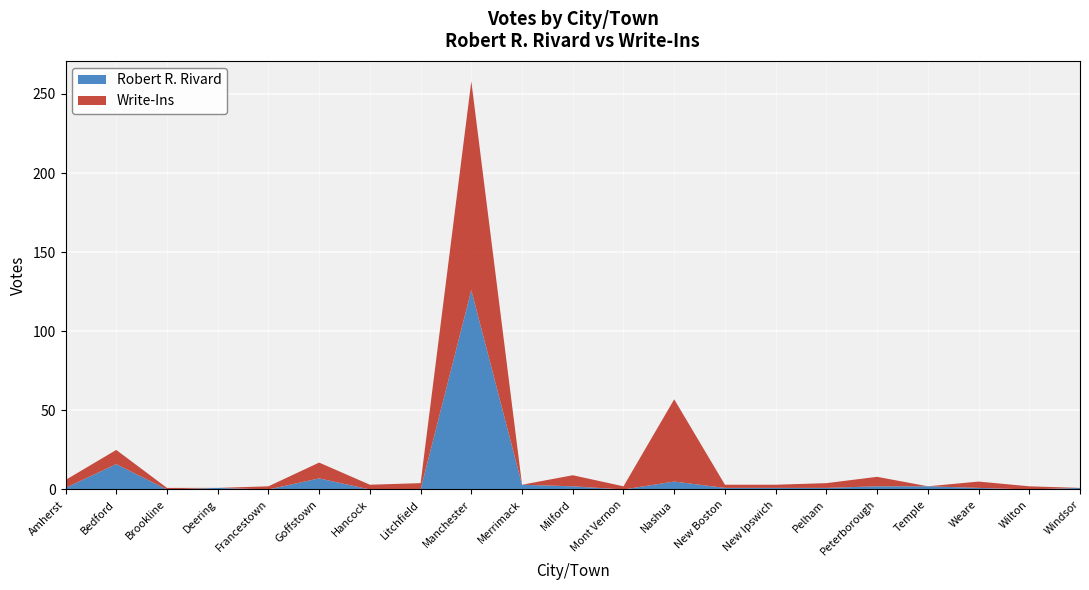

Reading left to right, extract all data points from this chart.

Robert R. Rivard: Amherst=1	Bedford=16	Brookline=0	Deering=1	Francestown=0	Goffstown=7	Hancock=0	Litchfield=0	Manchester=126	Merrimack=3	Milford=2	Mont Vernon=0	Nashua=5	New Boston=1	New Ipswich=1	Pelham=1	Peterborough=2	Temple=2	Weare=1	Wilton=0	Windsor=1
Write-Ins: Amherst=5	Bedford=9	Brookline=1	Deering=0	Francestown=2	Goffstown=10	Hancock=3	Litchfield=4	Manchester=132	Merrimack=0	Milford=7	Mont Vernon=2	Nashua=52	New Boston=2	New Ipswich=2	Pelham=3	Peterborough=6	Temple=0	Weare=4	Wilton=2	Windsor=0